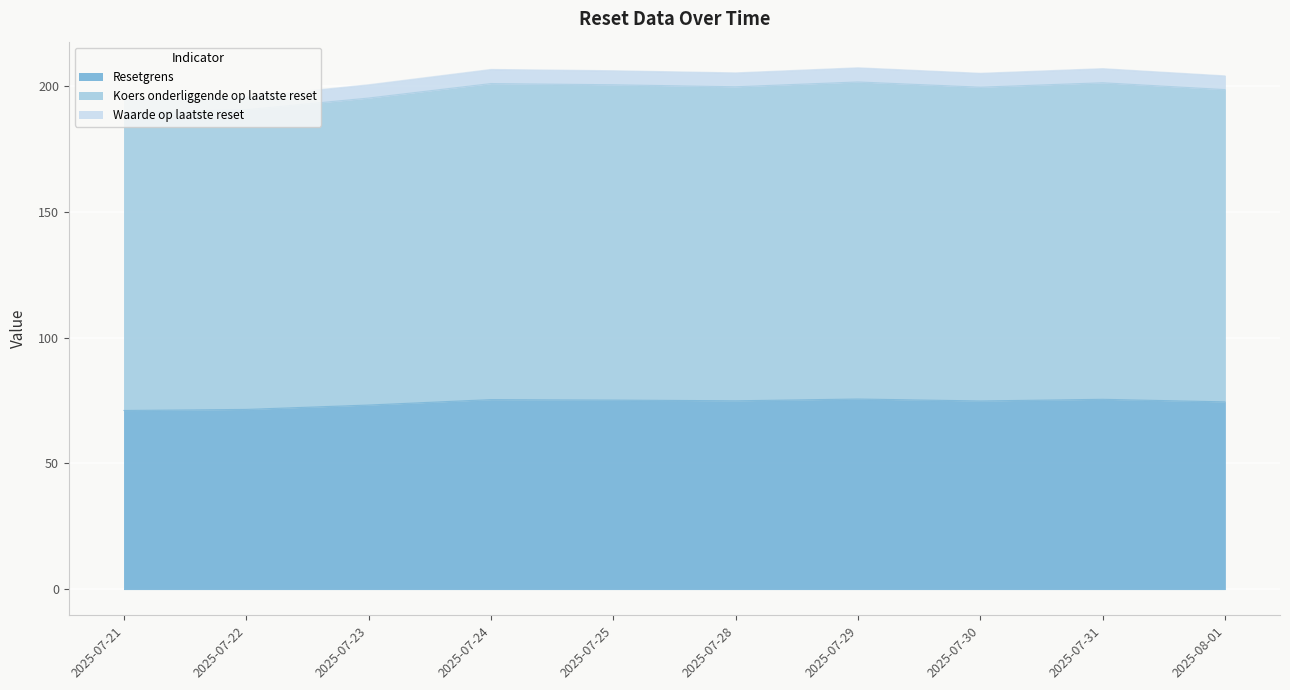

At which label does Koers onderliggende op laatste reset first exceed 199?

2025-07-24